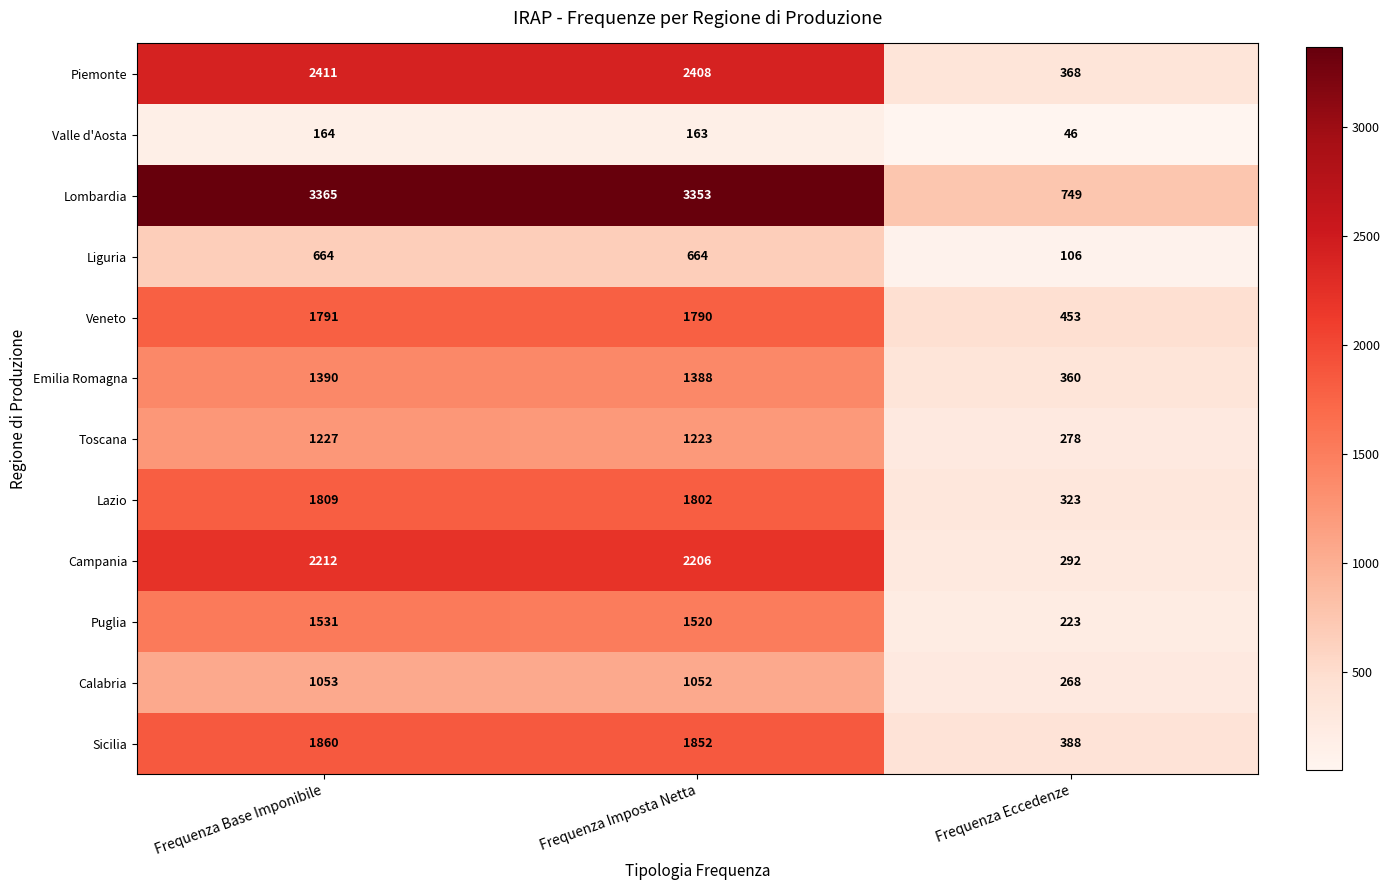

What is the sum of the Veneto values at Frequenza Eccedenze and Frequenza Imposta Netta?

2243